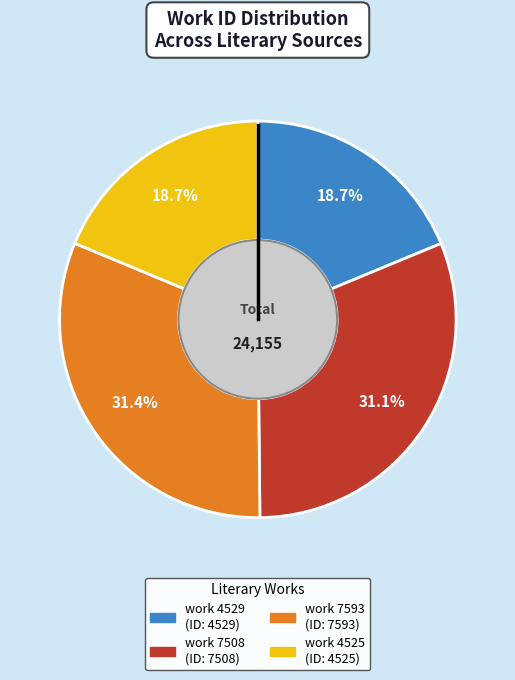

What is the ratio of the value at work 7508 to the value at work 7593?

1.0